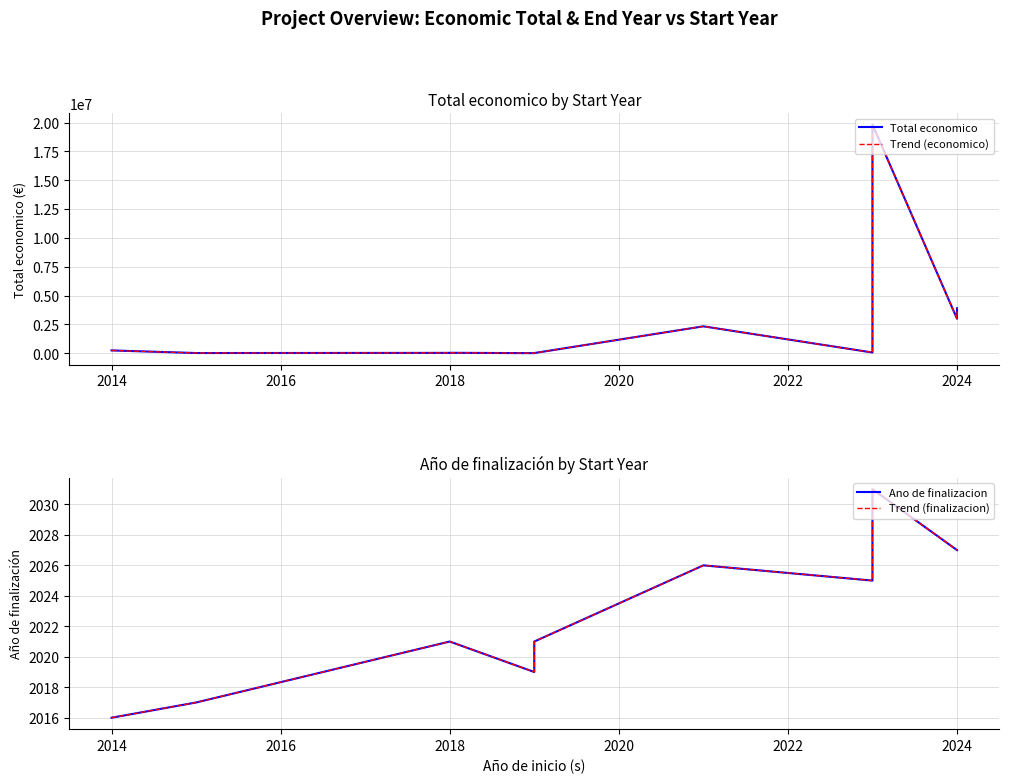

How many values in the Trend (economico) series exceed 60000?

5